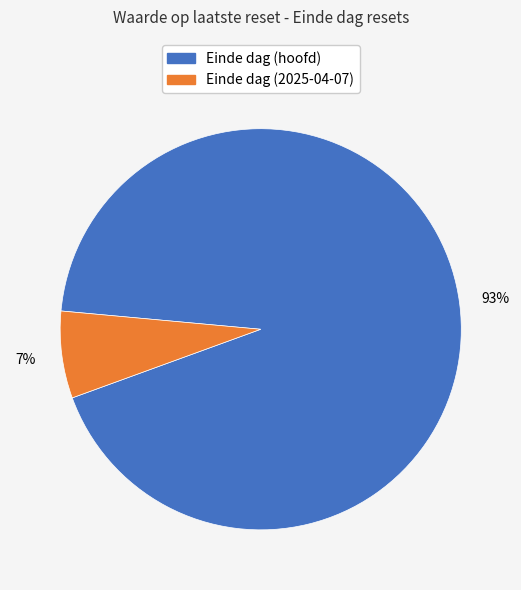

To the nearest percent, what is the average slice percentage?

50%